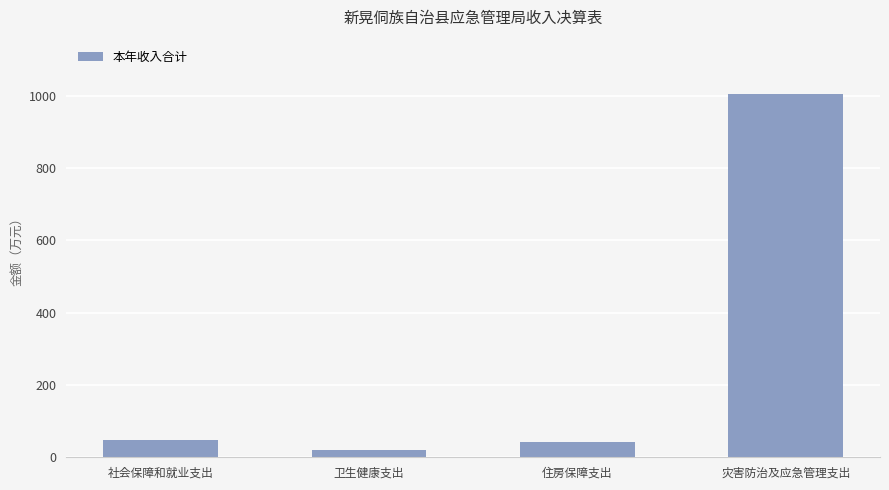

How many bars are there in total?

4